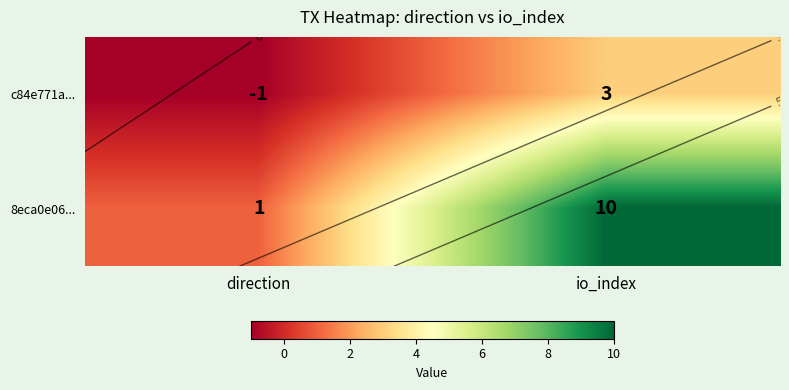

What is the greatest value displayed?

10